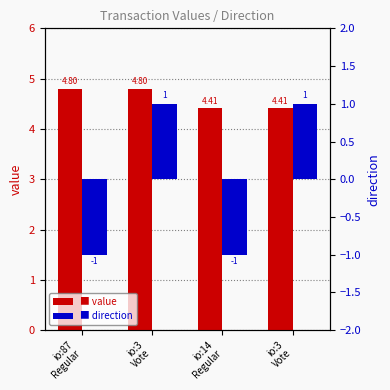

List the series in order of their overall mean, lowest first.

direction, value